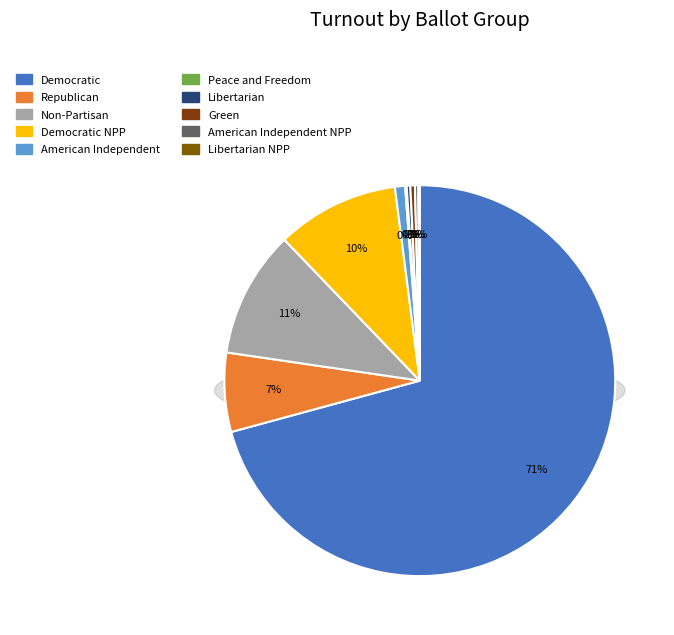

What percentage do Libertarian and Republican together represent?

6.8%